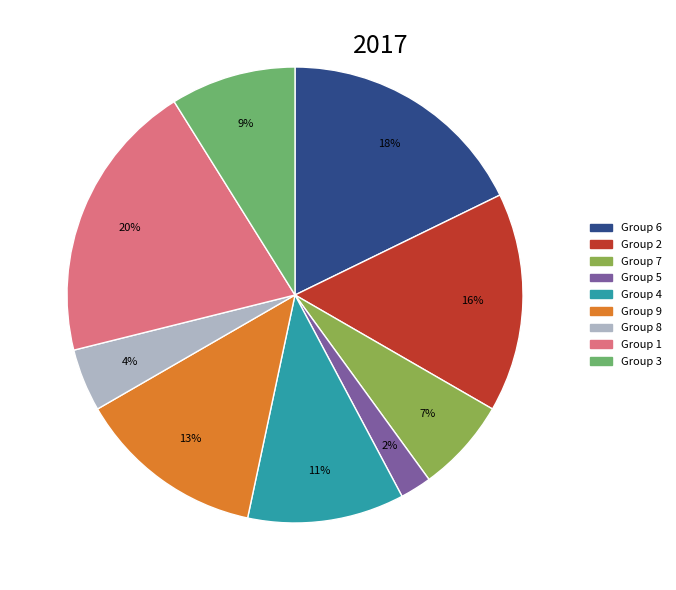

True or false: Group 1 accounts for 12% of the total.

False